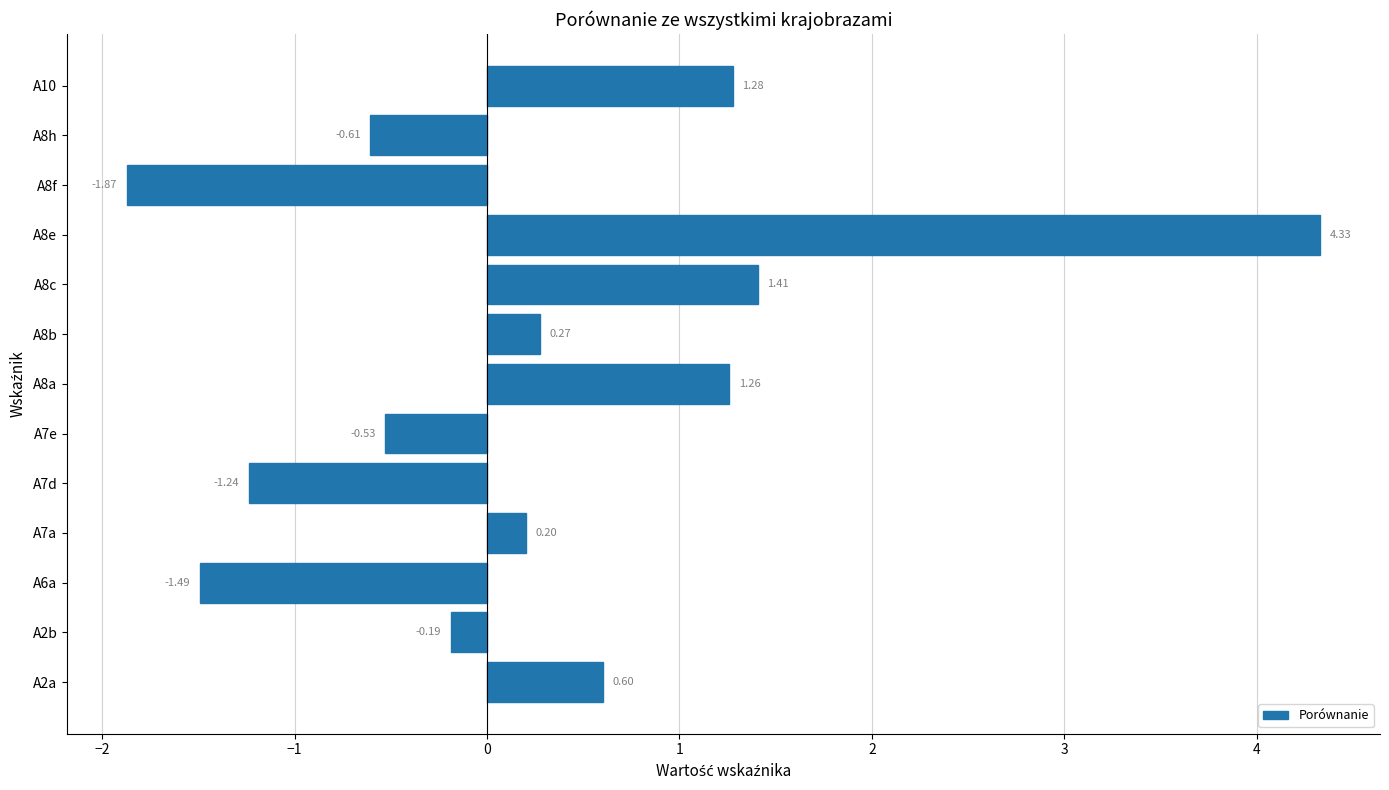

What is the sum of the values at A8f and A7d?

-3.1